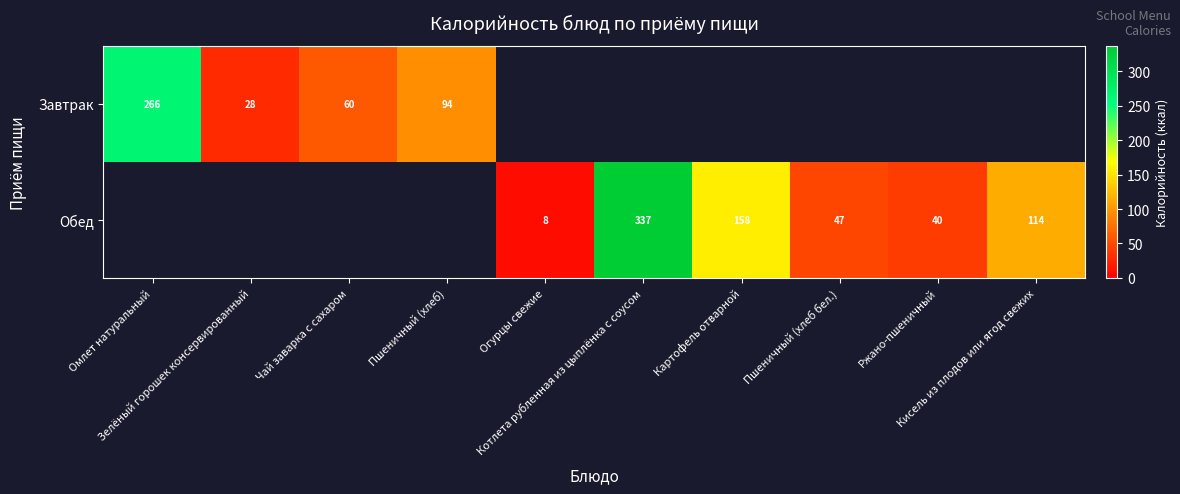

What is the approximate value of Обед at Ржано-пшеничный?

39.6